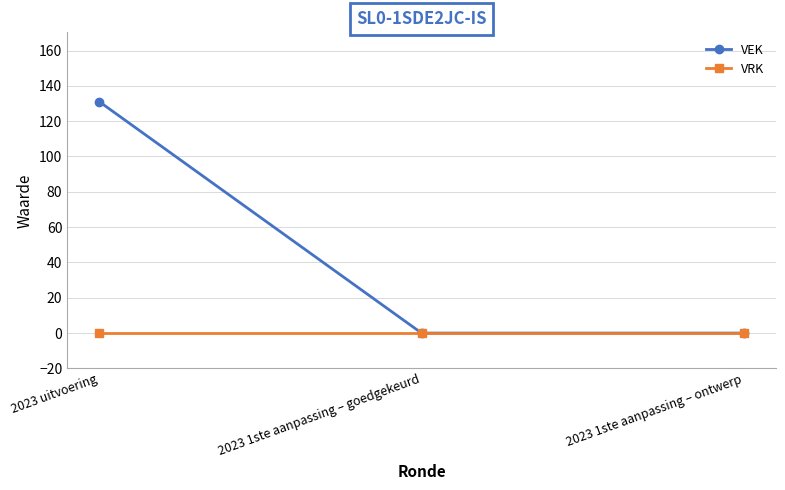

What is the maximum value shown in the chart?

131